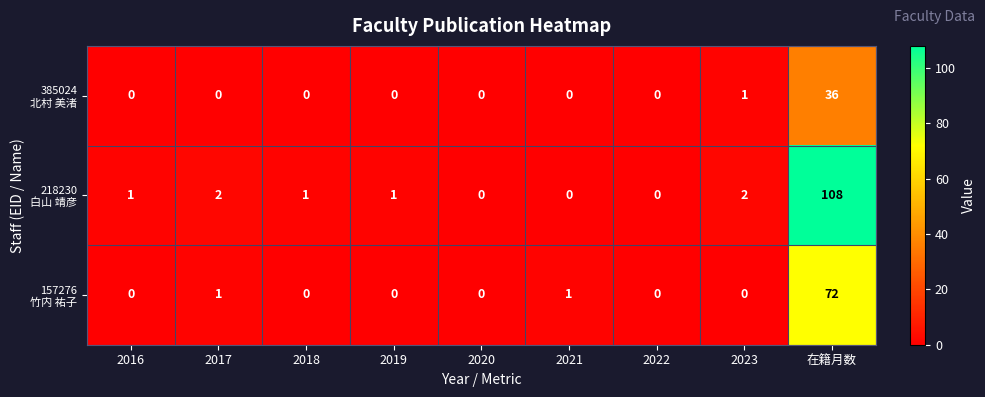

At which category is the sum across all series the highest?

在籍月数